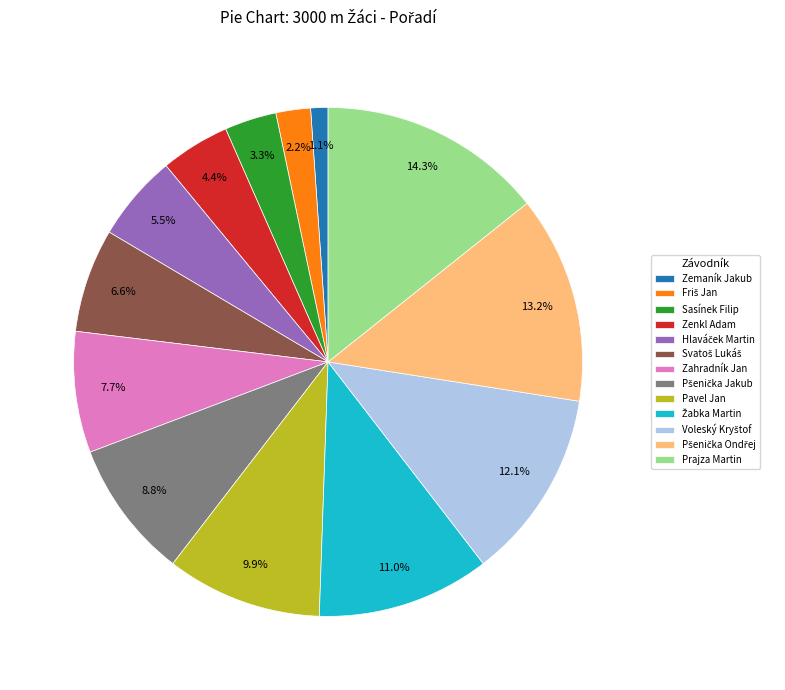

To the nearest percent, what is the average slice percentage?

8%